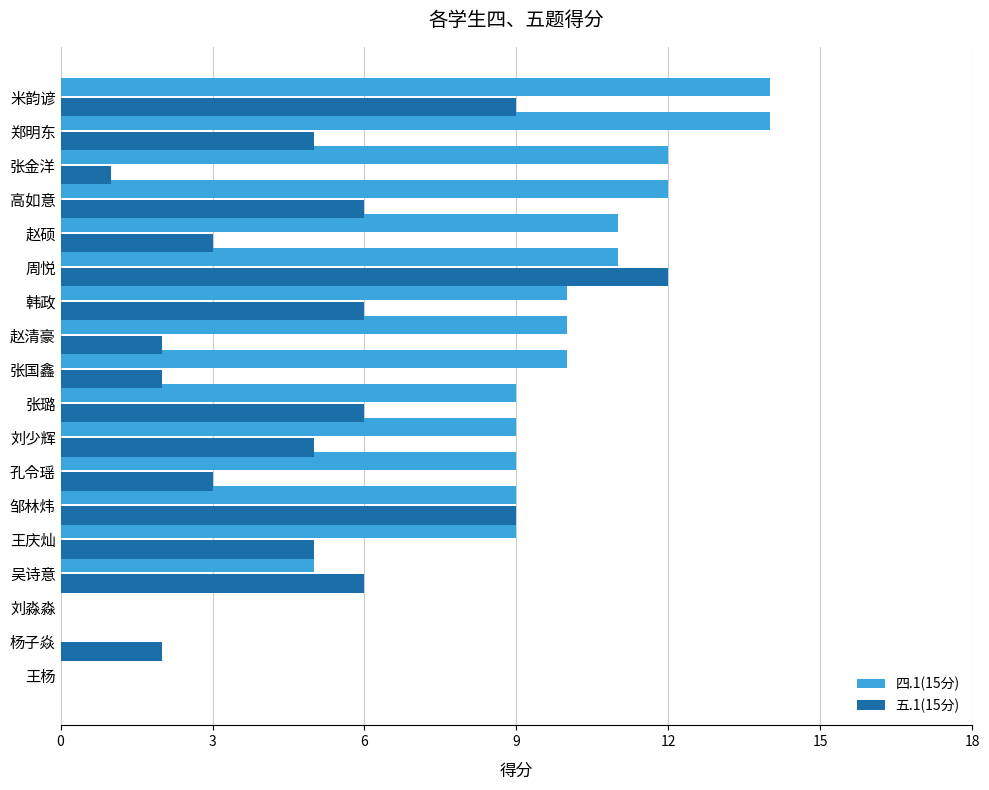

Which series has the largest total across all categories?

四.1(15分)